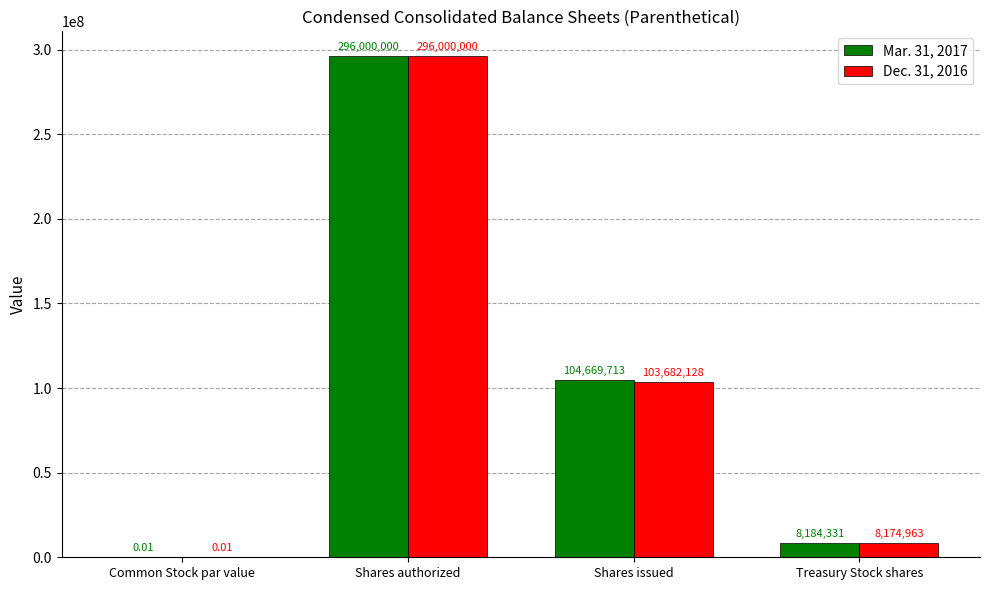

What is the sum of all Mar. 31, 2017 values?

408854044.0